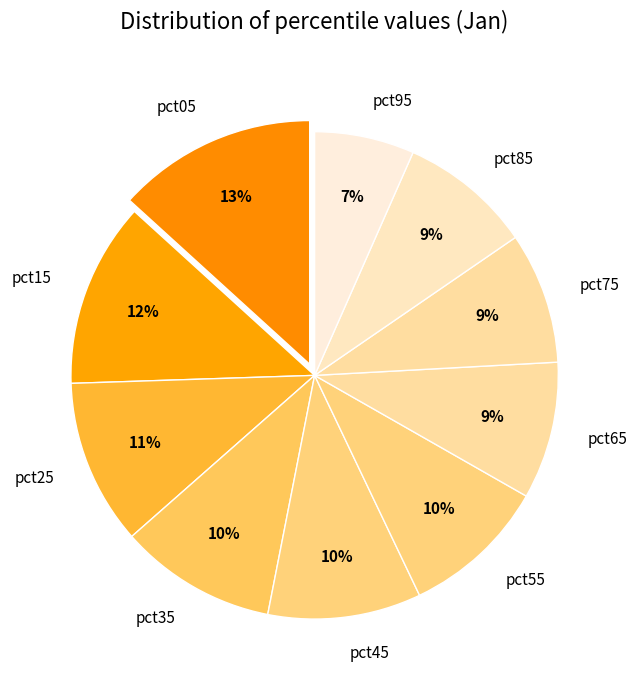

What percentage is the pct45 slice, to the nearest percent?

10%